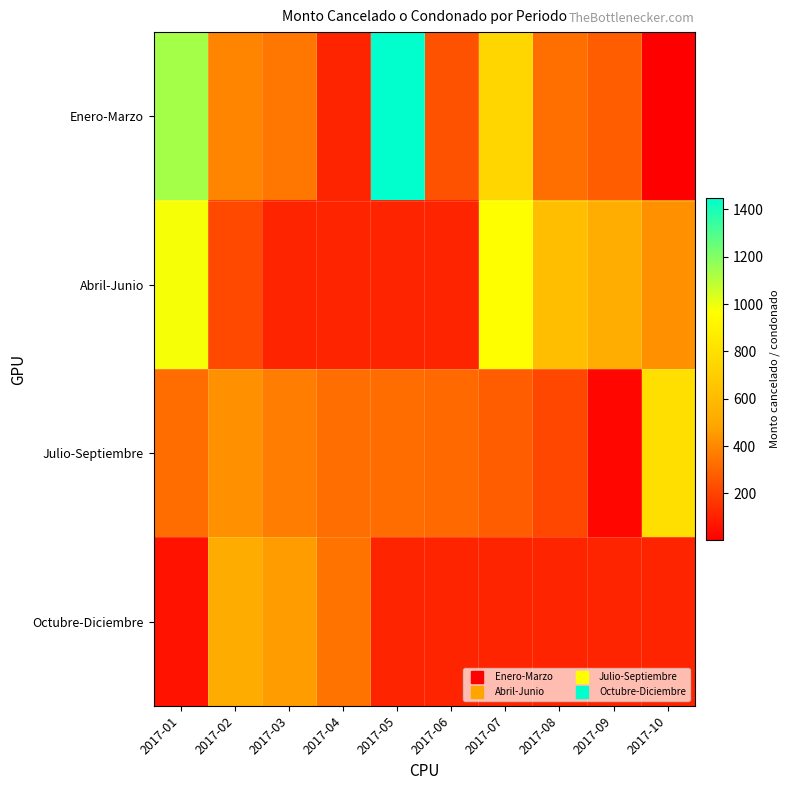

How many series are shown in this chart?

4